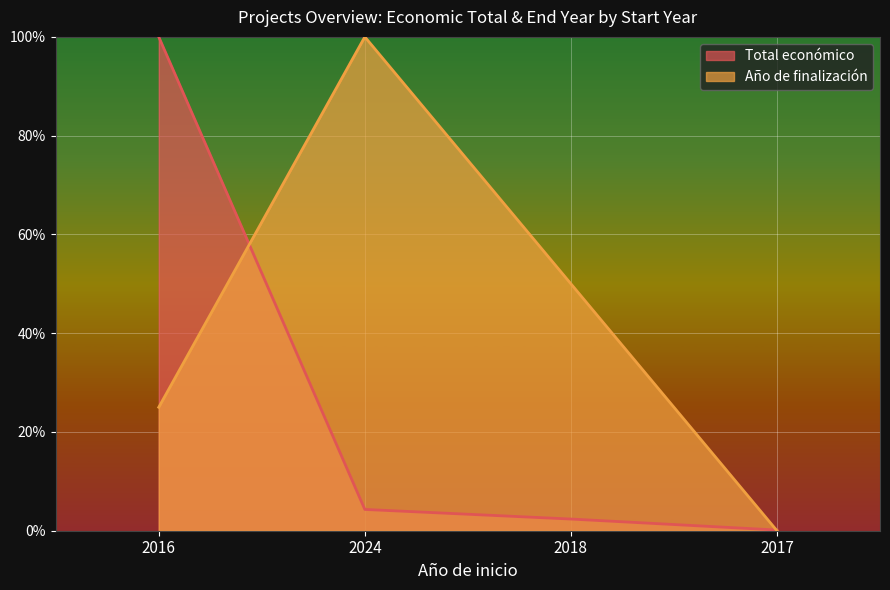

List the series in order of their overall mean, highest first.

Año de finalización, Total económico